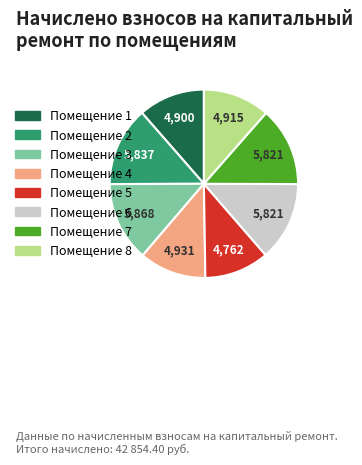

Does any single category account for the majority?

No